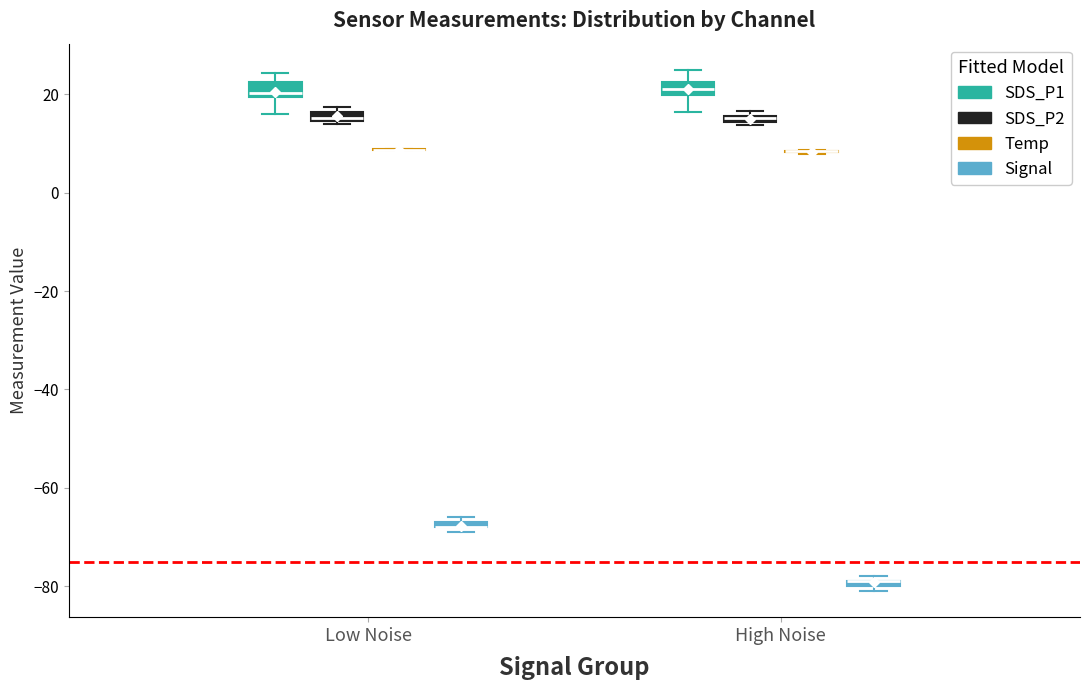

Where does the lower whisker of the box for Low Noise (SDS_P1) end on the y-axis? The values are not printed on the chart, so give them approximately, as read against the axis.

16